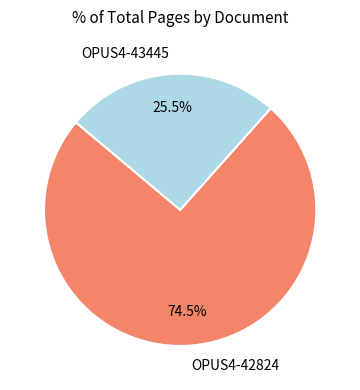

How many segments does this pie chart have?

2